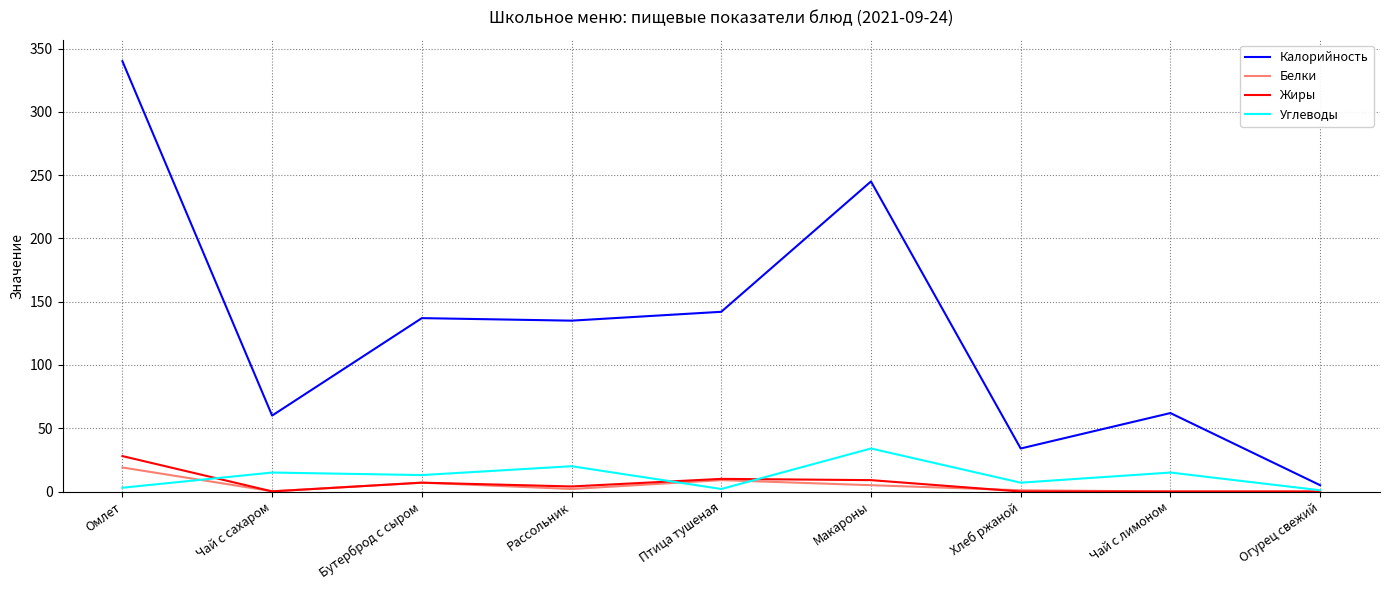

At which category is the sum across all series the highest?

Омлет